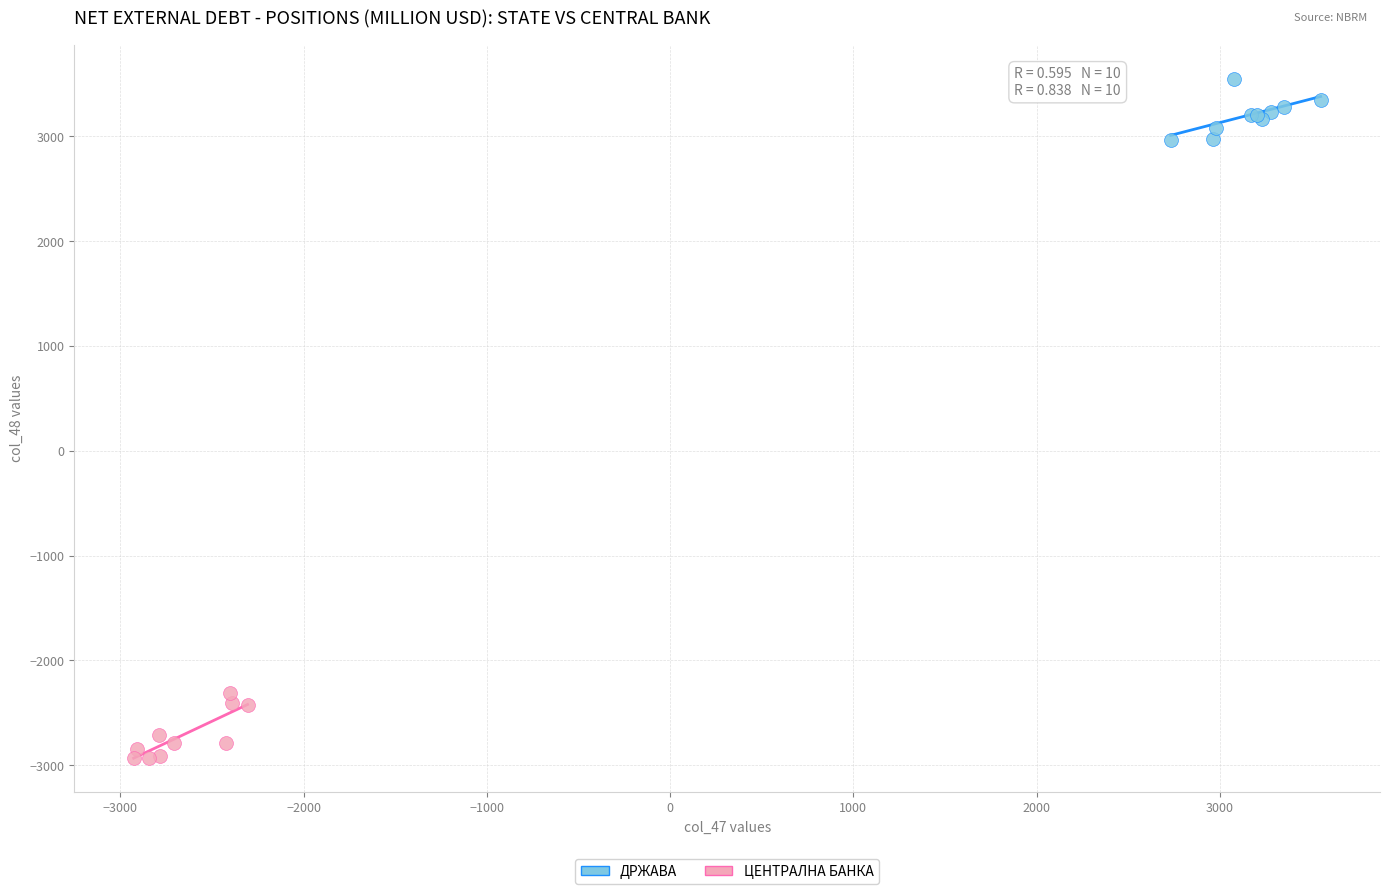

Which series contains the highest Y value?

ДРЖАВА